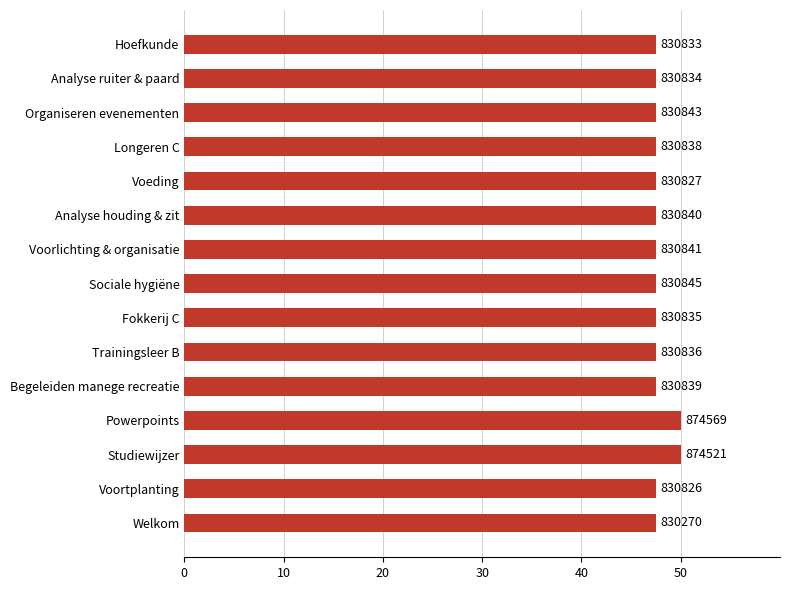

Are the bars horizontal?

Yes